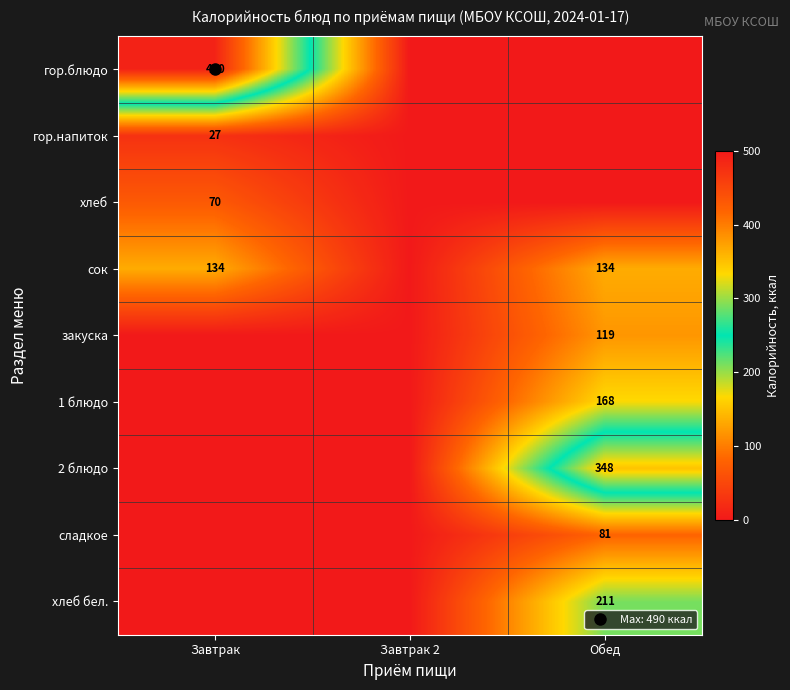

What value does the сладкое series have at Обед?

80.8